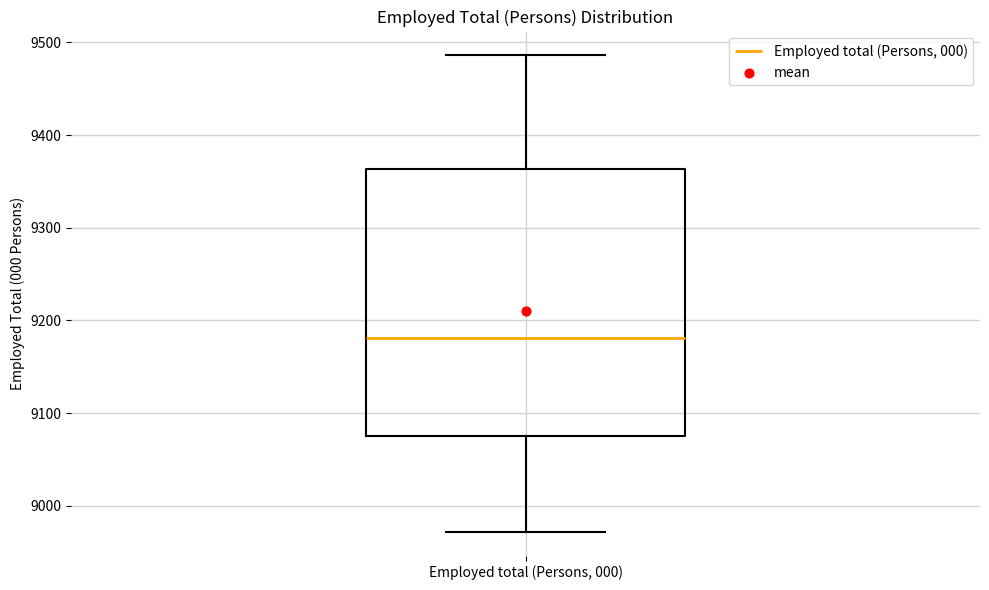

Read this box plot against the y-axis: the position of the median line, the range covered by the box, and the ends of both whiskers. The values are not printed on the chart, so give them approximately, as read against the axis.

median 9180, box 9080 to 9360, whiskers 8970 to 9490